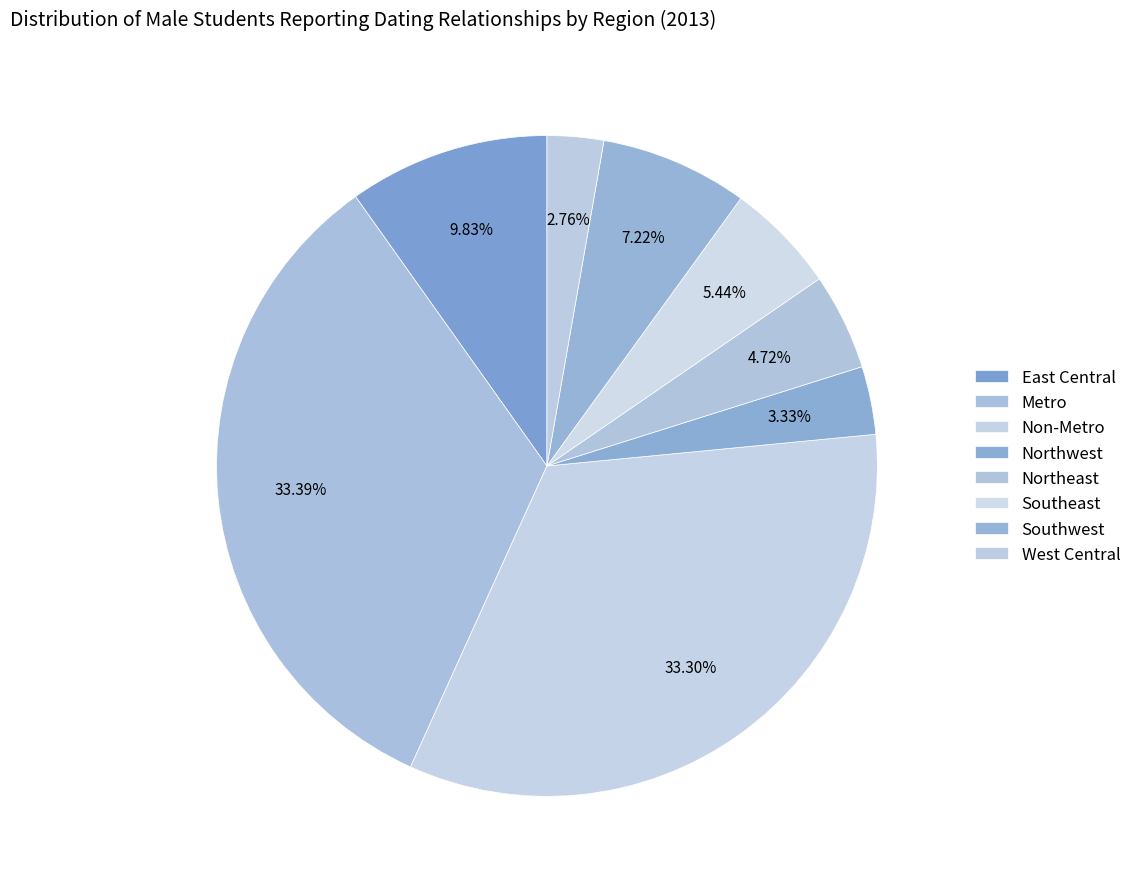

How many slices are in this pie chart?

8